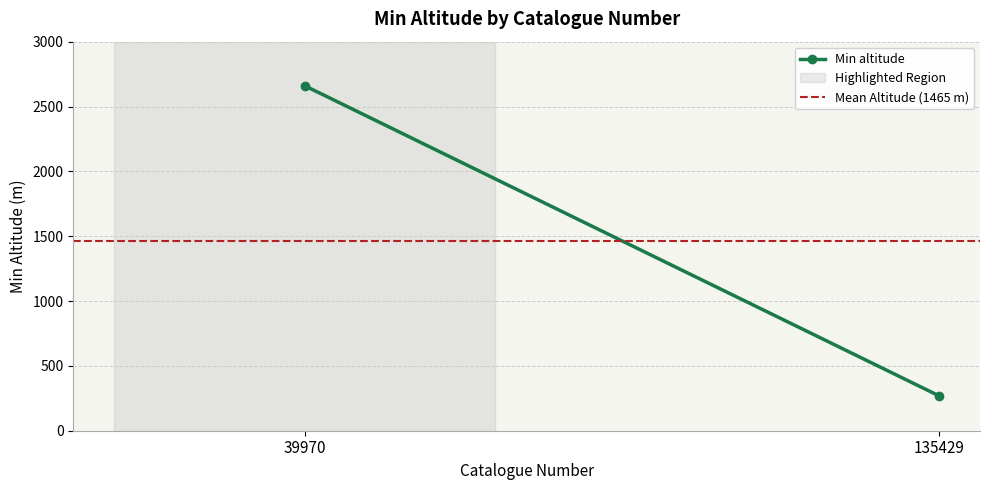

At which category is the sum across all series the highest?

39970